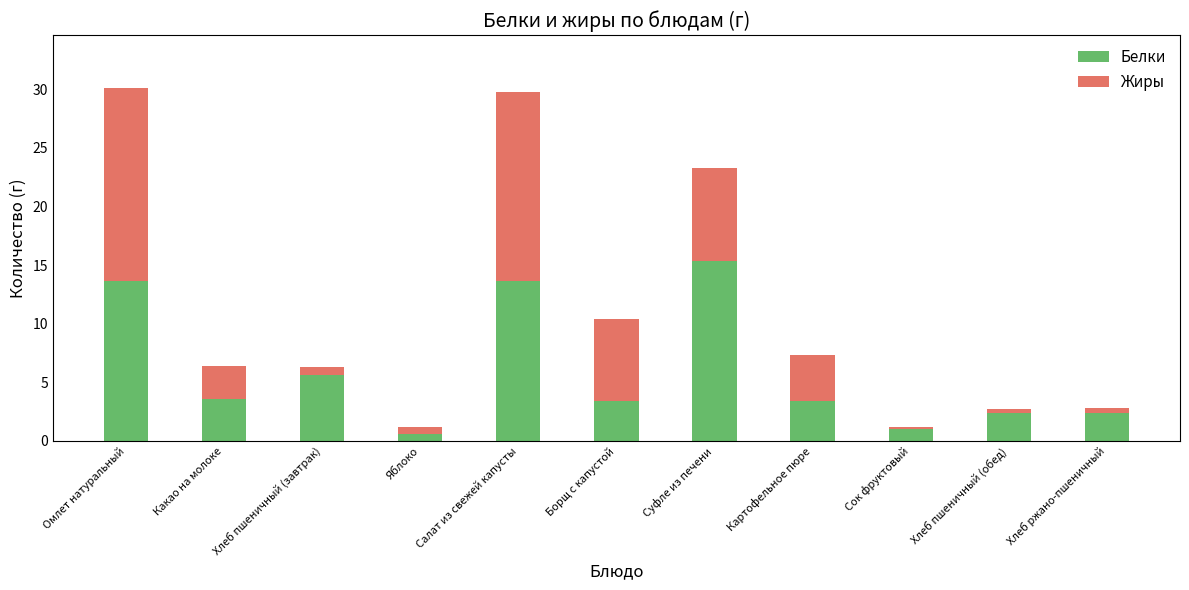

What is the average value of the Белки series?

5.9